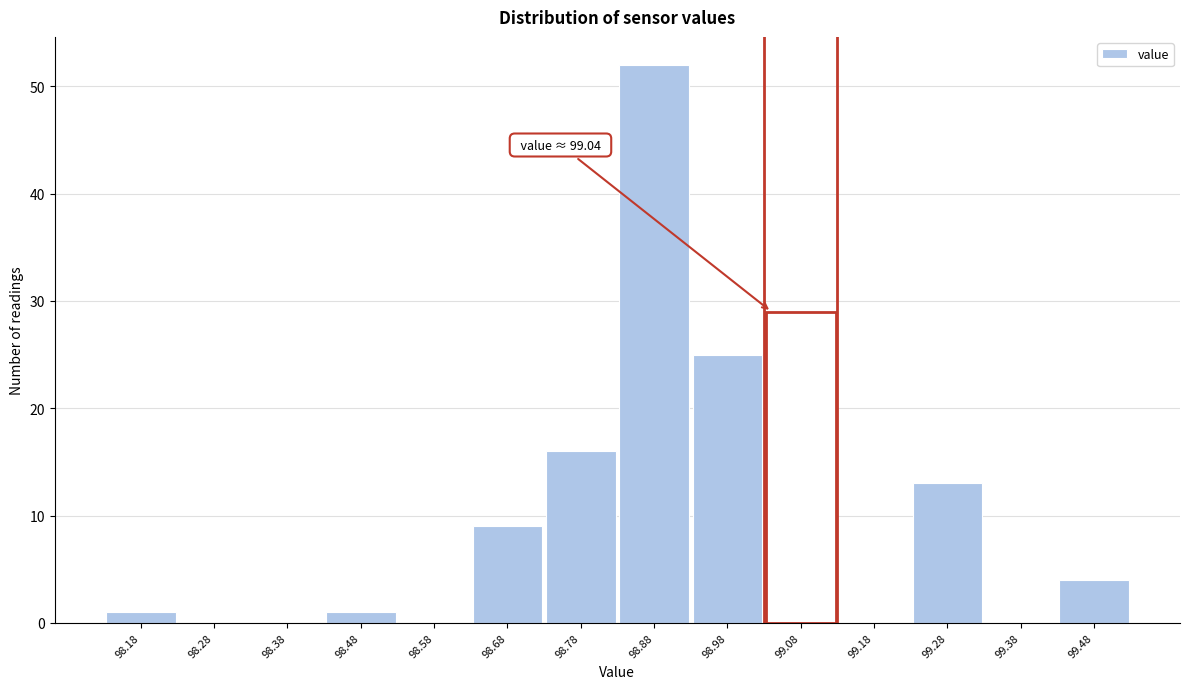

Over which range of the x-axis is the bar tallest?

98.83 to 98.93